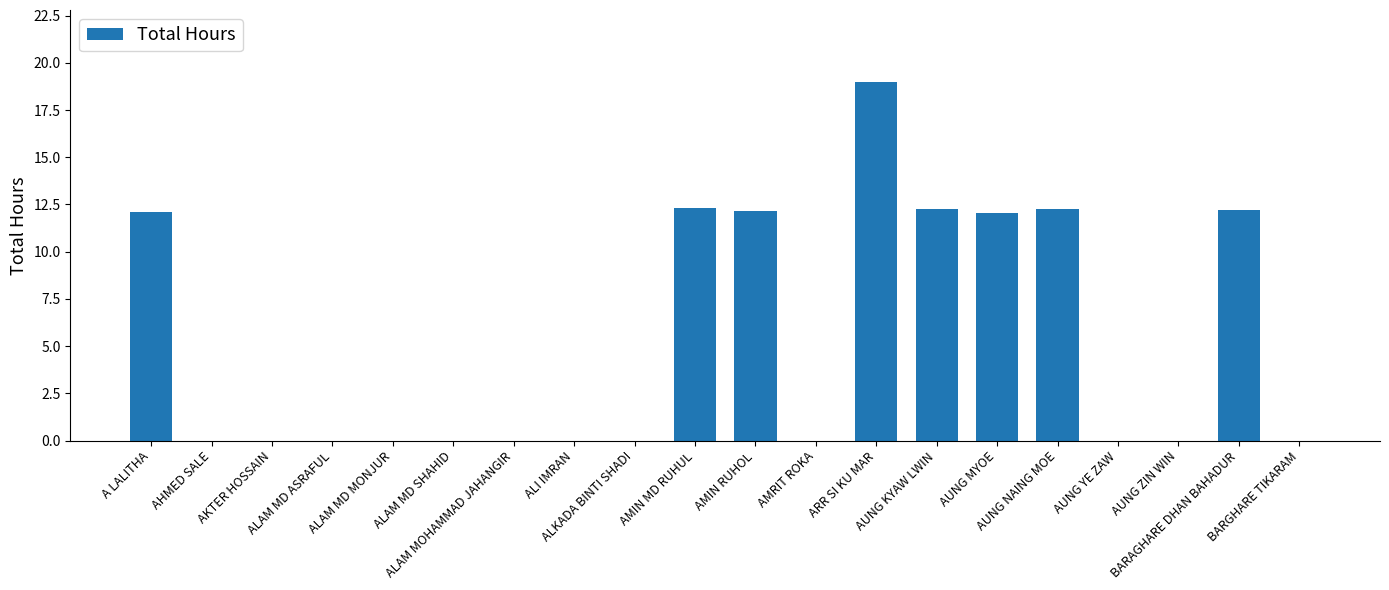

What is the change in value from ALKADA BINTI SHADI to BARAGHARE DHAN BAHADUR?

+12.2